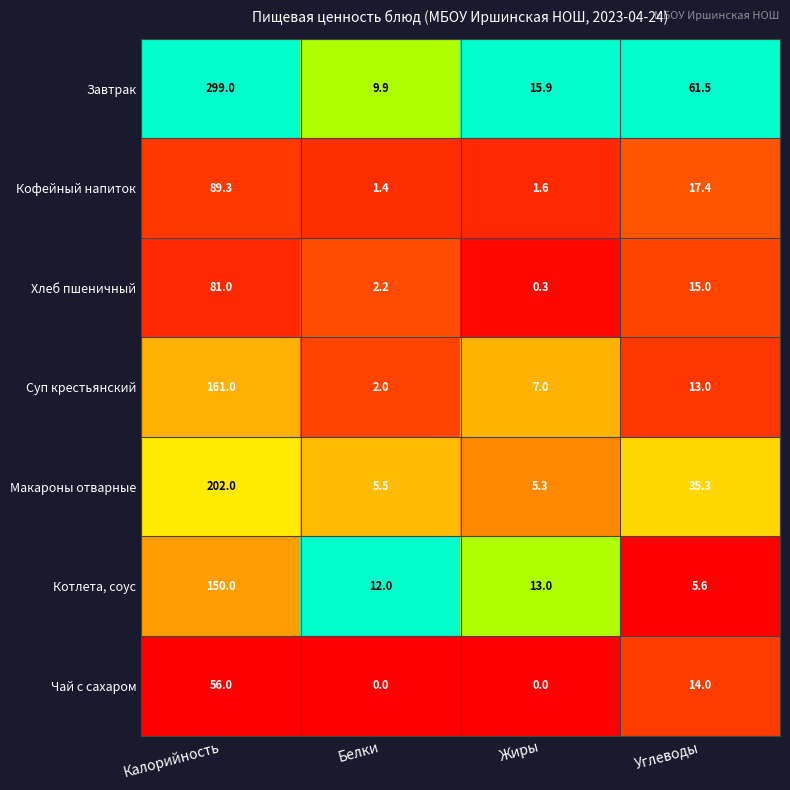

The Суп крестьянский series shows 2.7 at Белки. True or false?

False